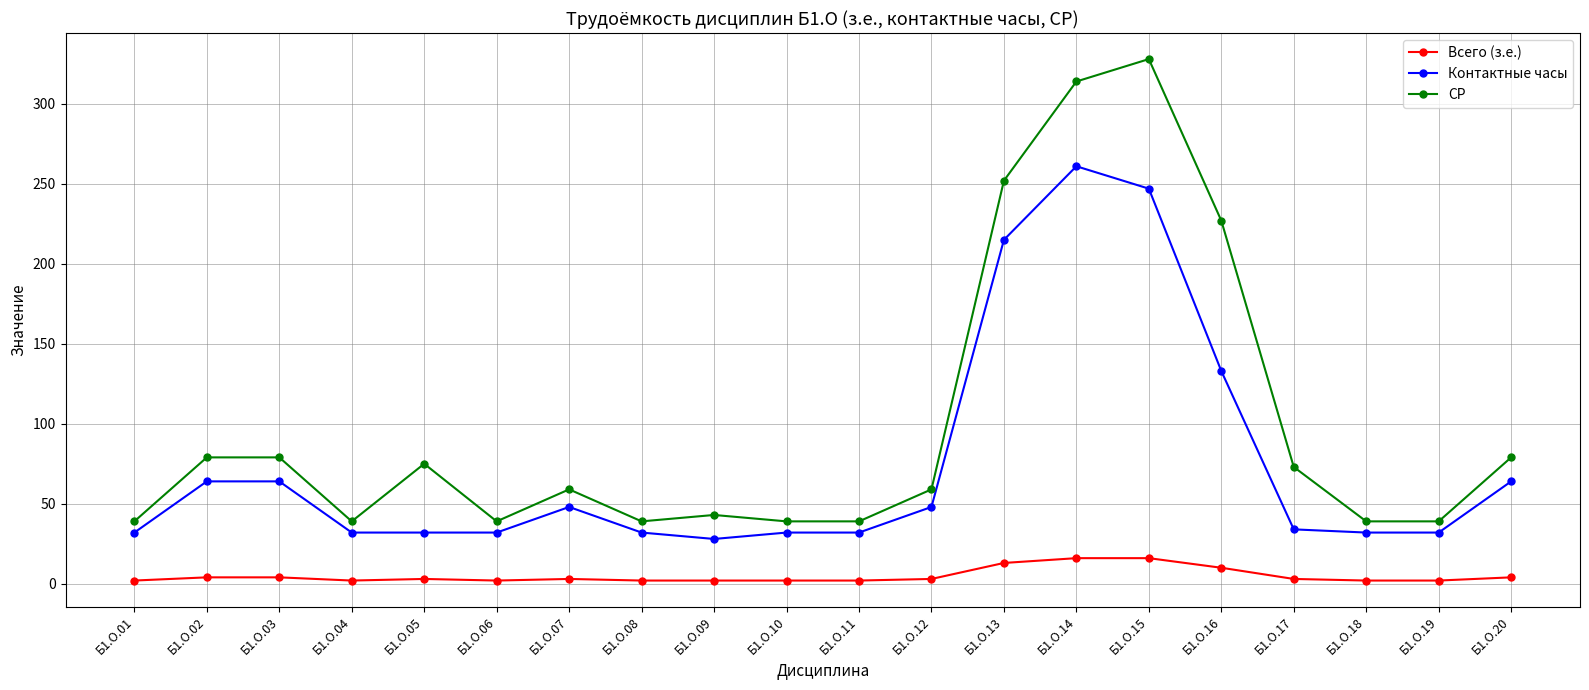

Is this an area chart (filled region under the line)?

No